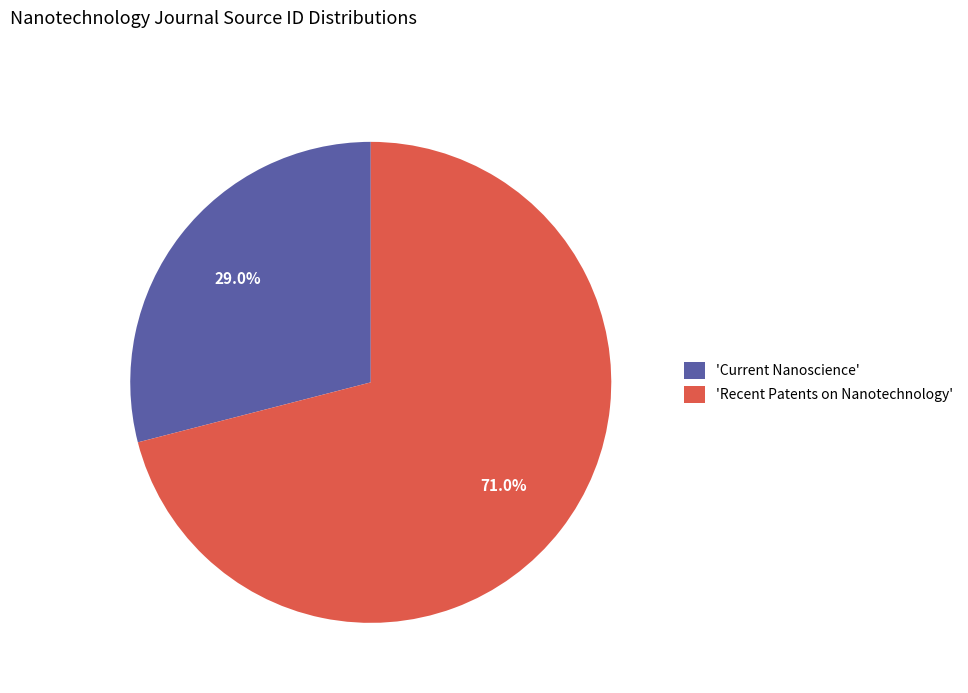

Approximately how many times larger is the value at 'Current Nanoscience' compared to 'Recent Patents on Nanotechnology'?

0.4